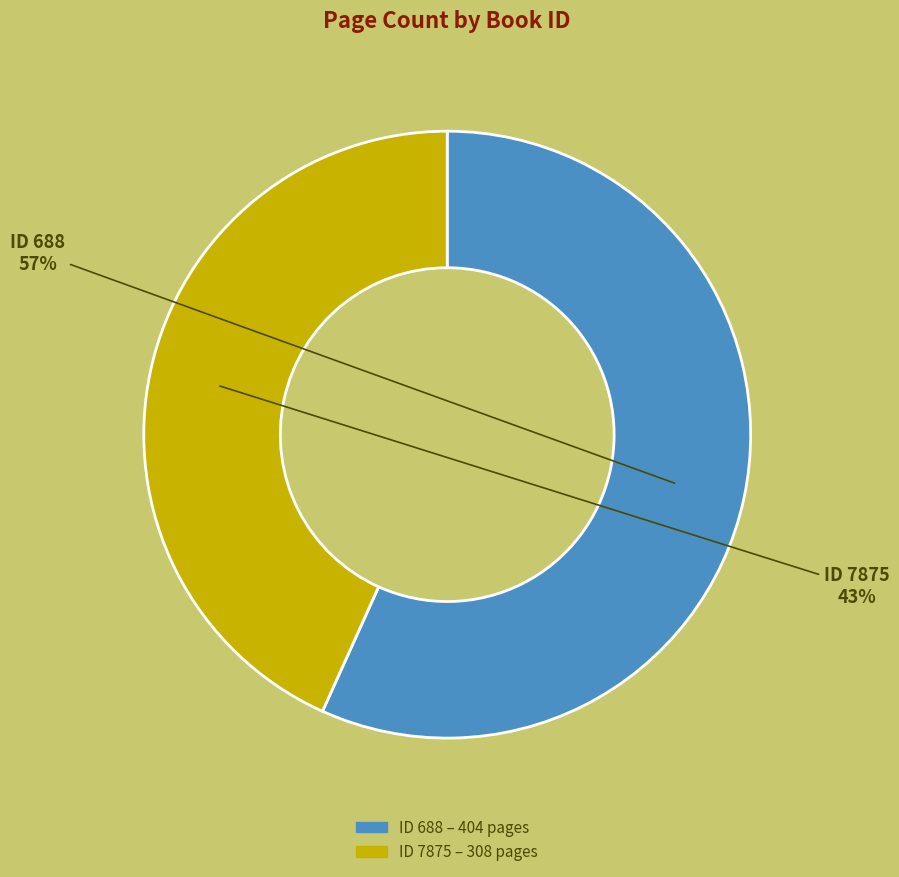

To the nearest percent, what is the average slice percentage?

50%